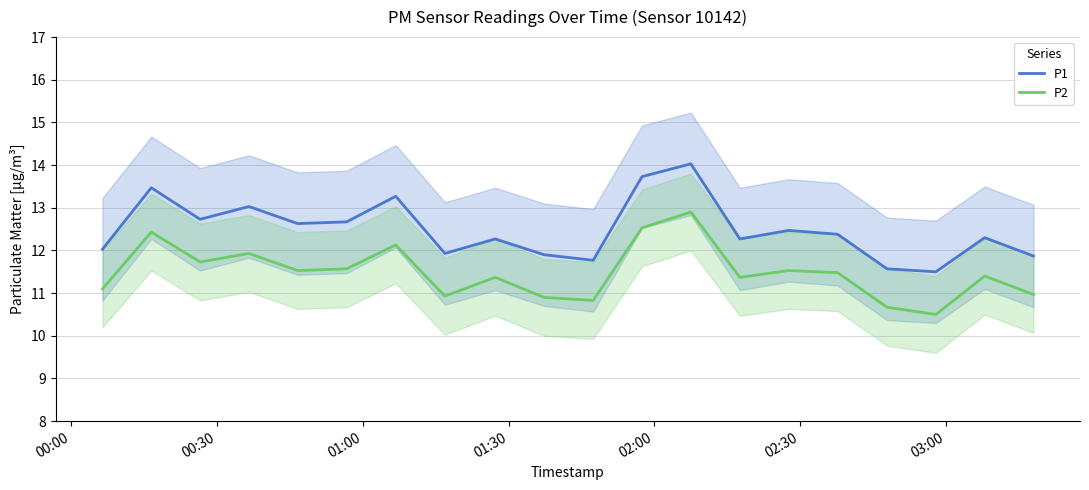

True or false: P1 and P2 cross at least once.

False